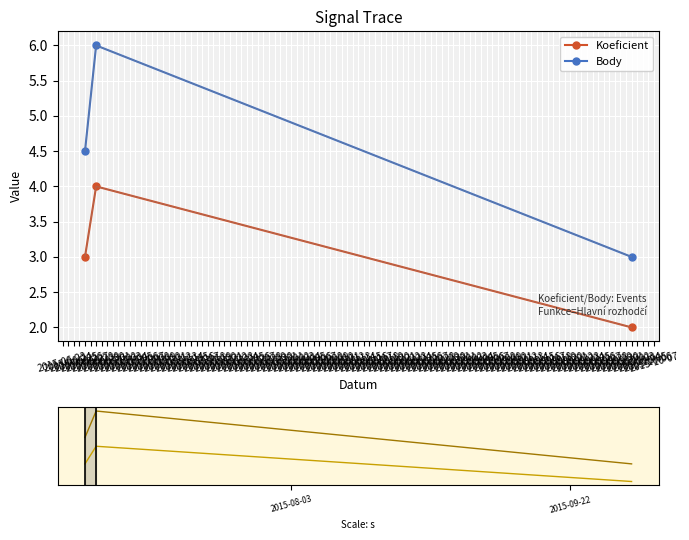

Is the value of Body at 2015-06-24 greater than the value of Koeficient at 2015-06-25?

Yes